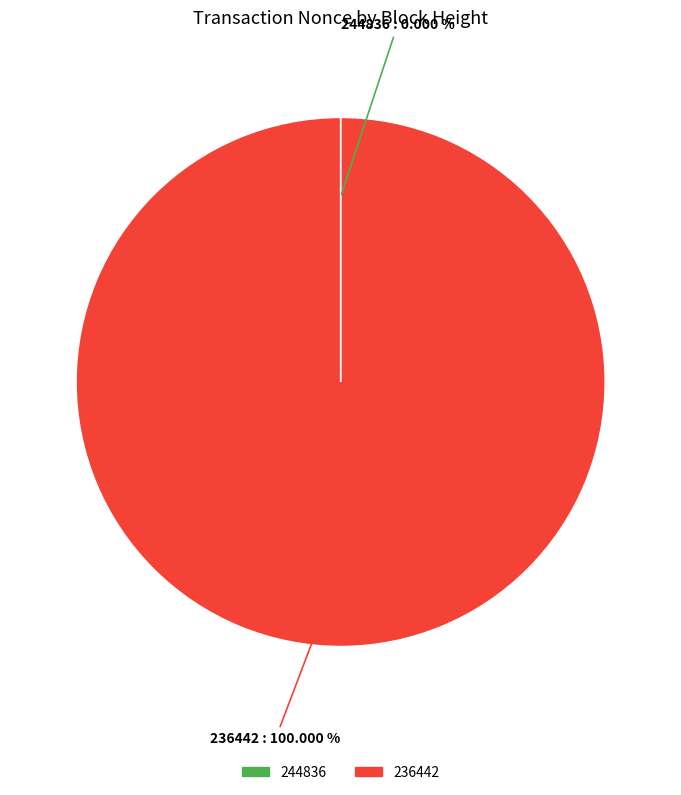

Does any single category account for the majority?

Yes